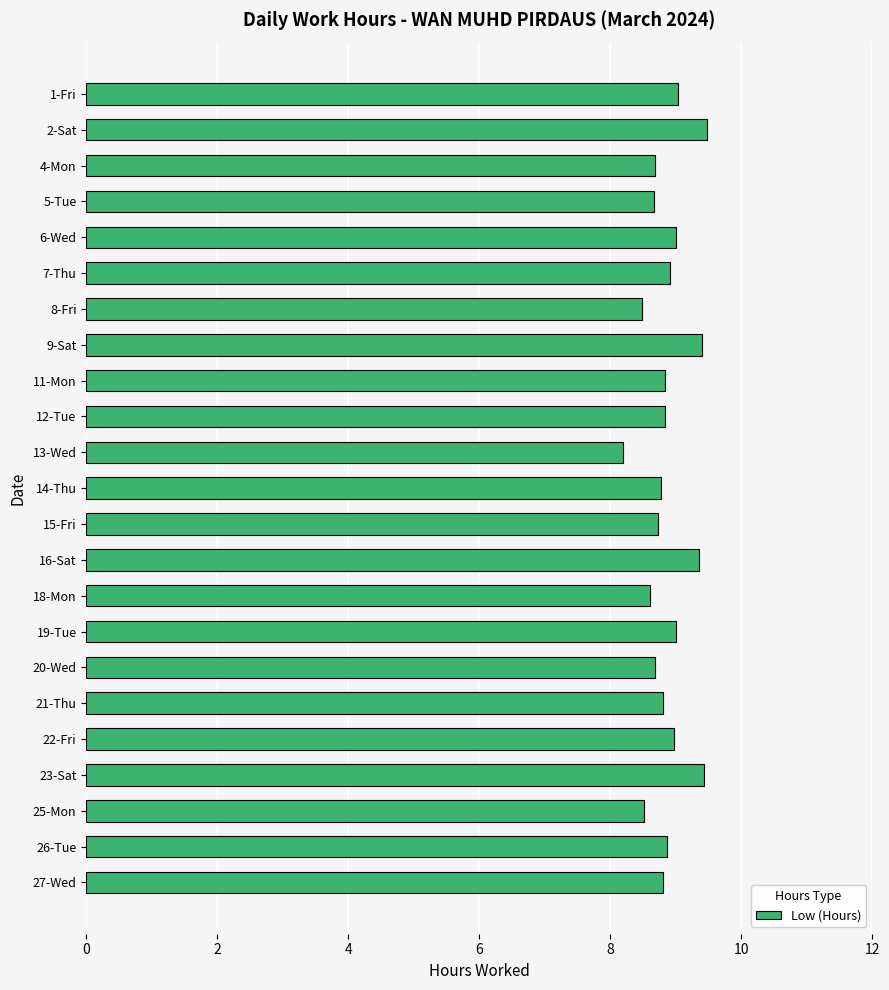

What is the average value?

8.9